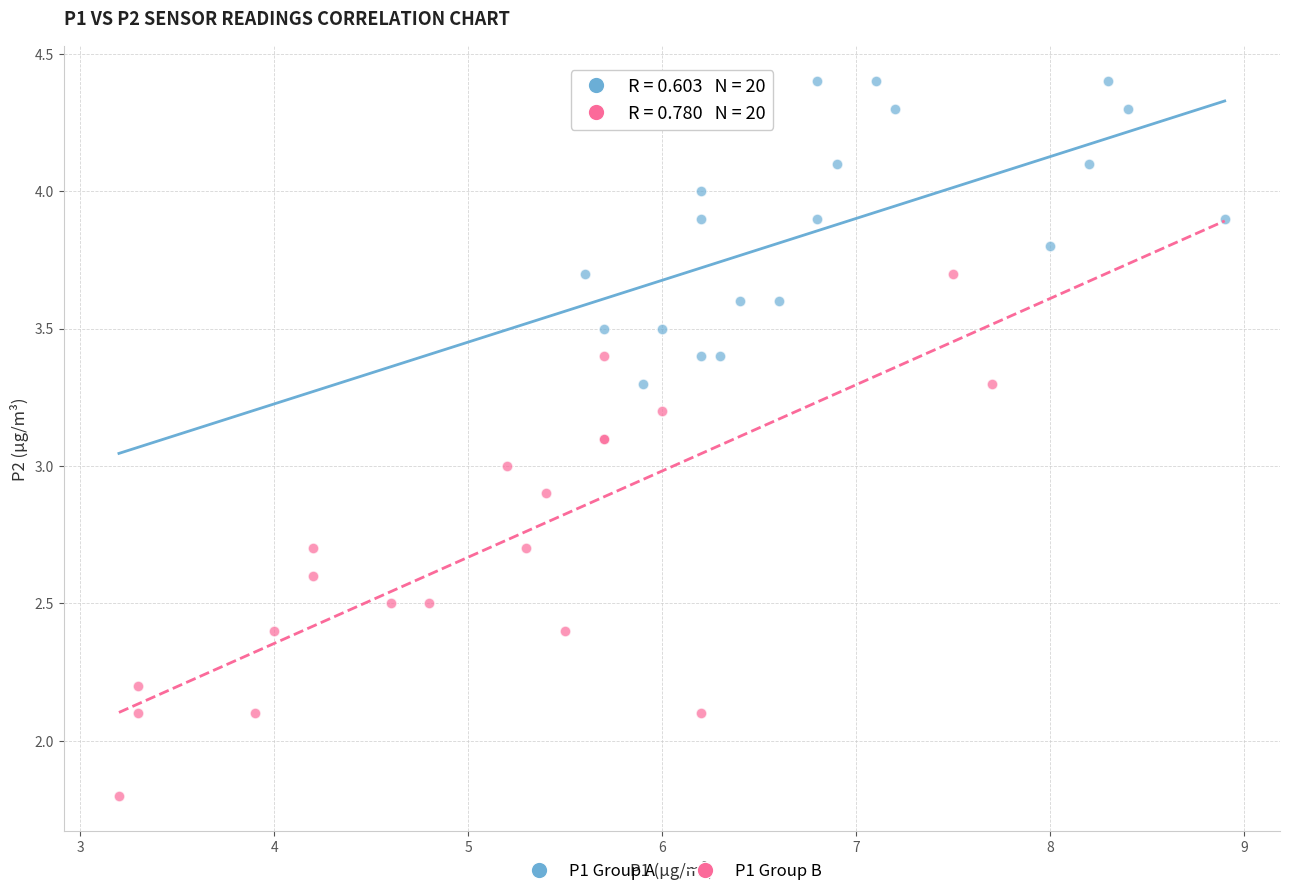

What are all the series names shown in the legend?

P1 Group A, P1 Group B